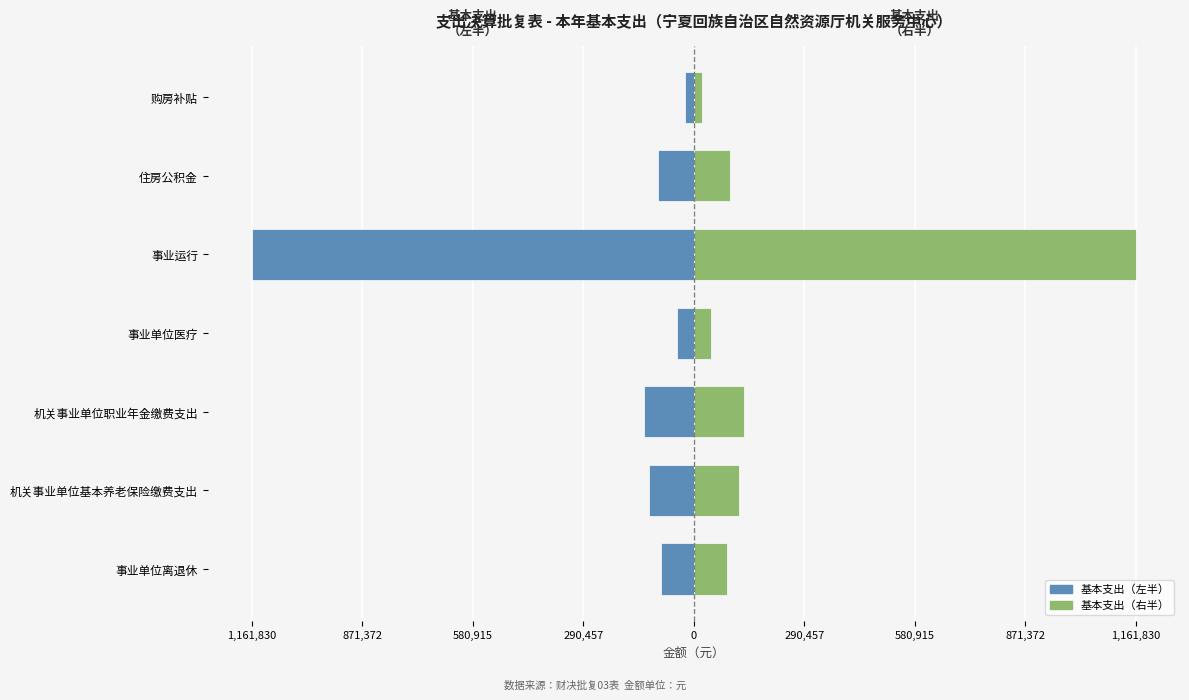

Are the bars horizontal?

Yes